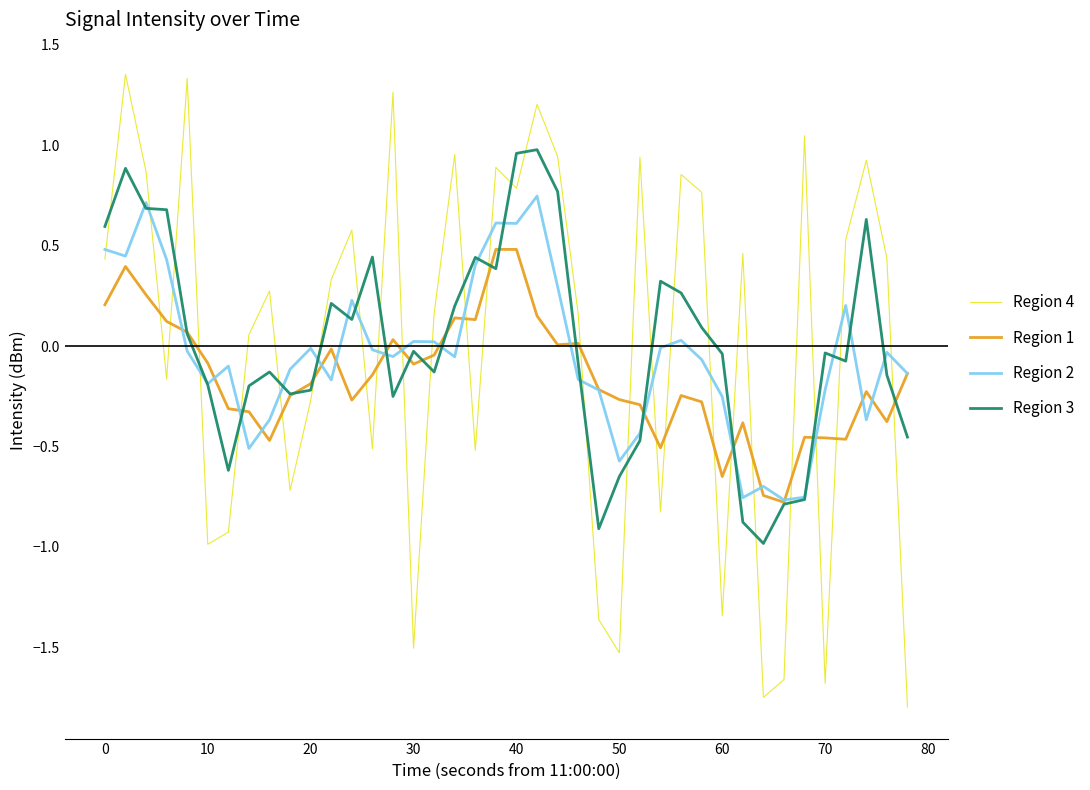

Which series has the largest range (max minus min)?

Region 4